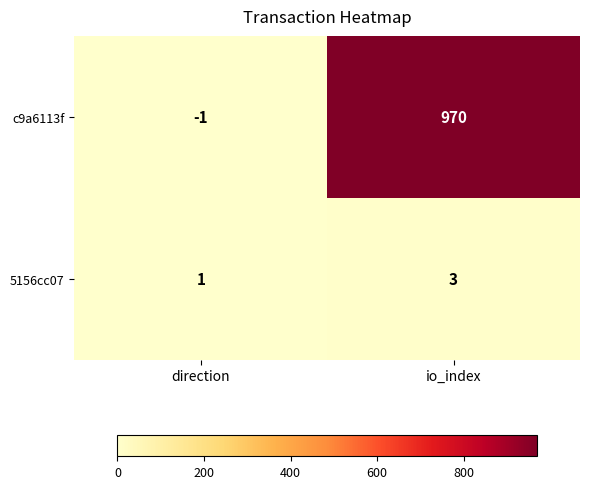

What is the maximum value shown in the chart?

970